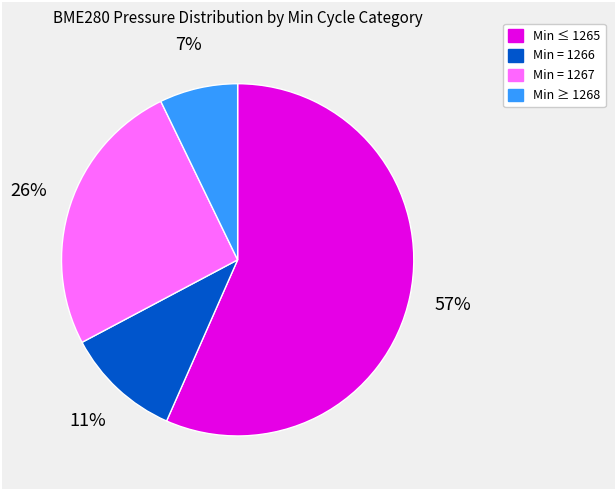

Combined, do Min = 1266 and Min ≤ 1265 account for over 50%?

Yes